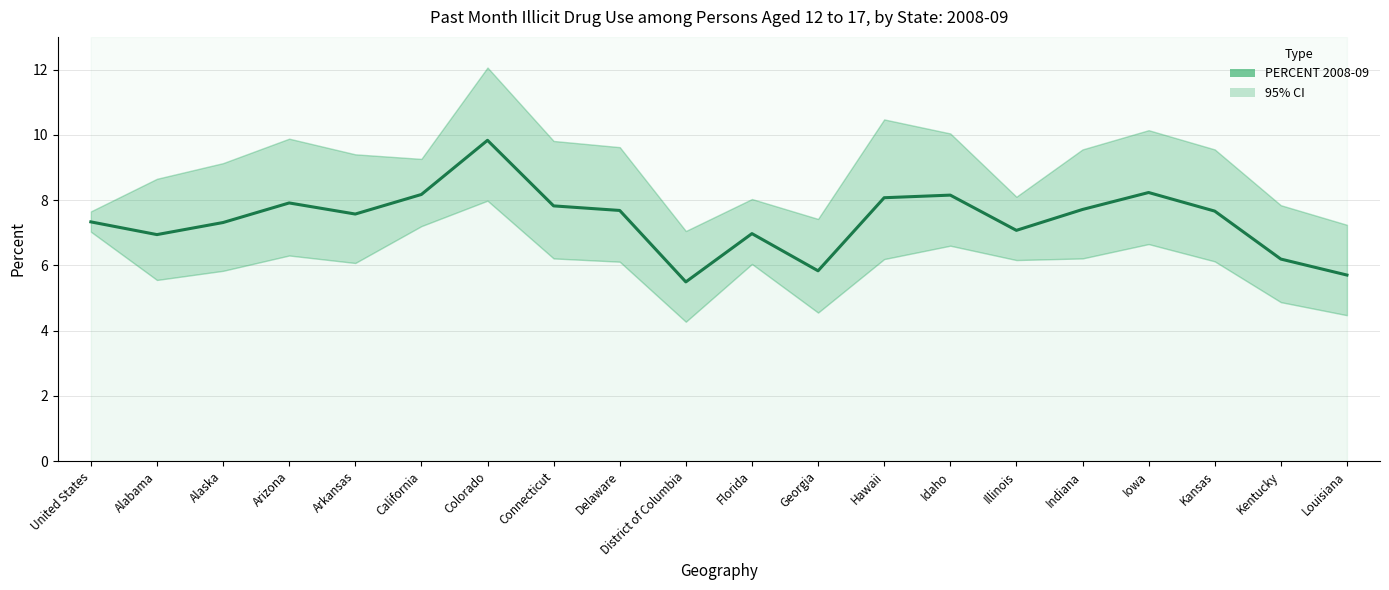

Does the chart display data point markers on the line(s)?

No